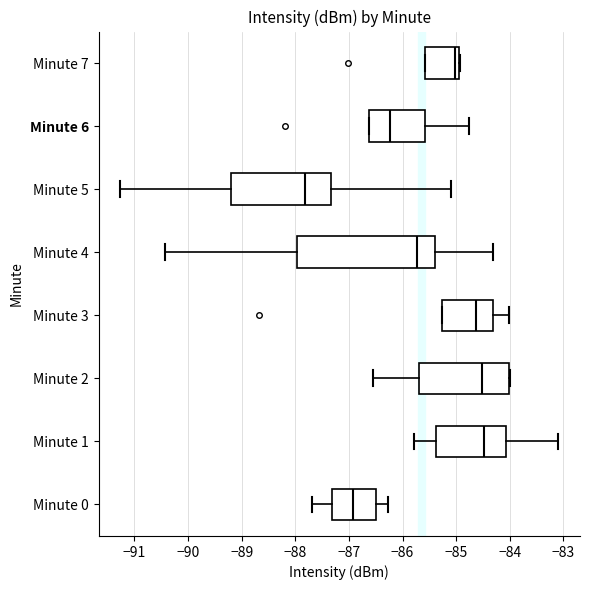

Where is the left edge of the box for Minute 6 on the x-axis? The values are not printed on the chart, so give them approximately, as read against the axis.

-86.6